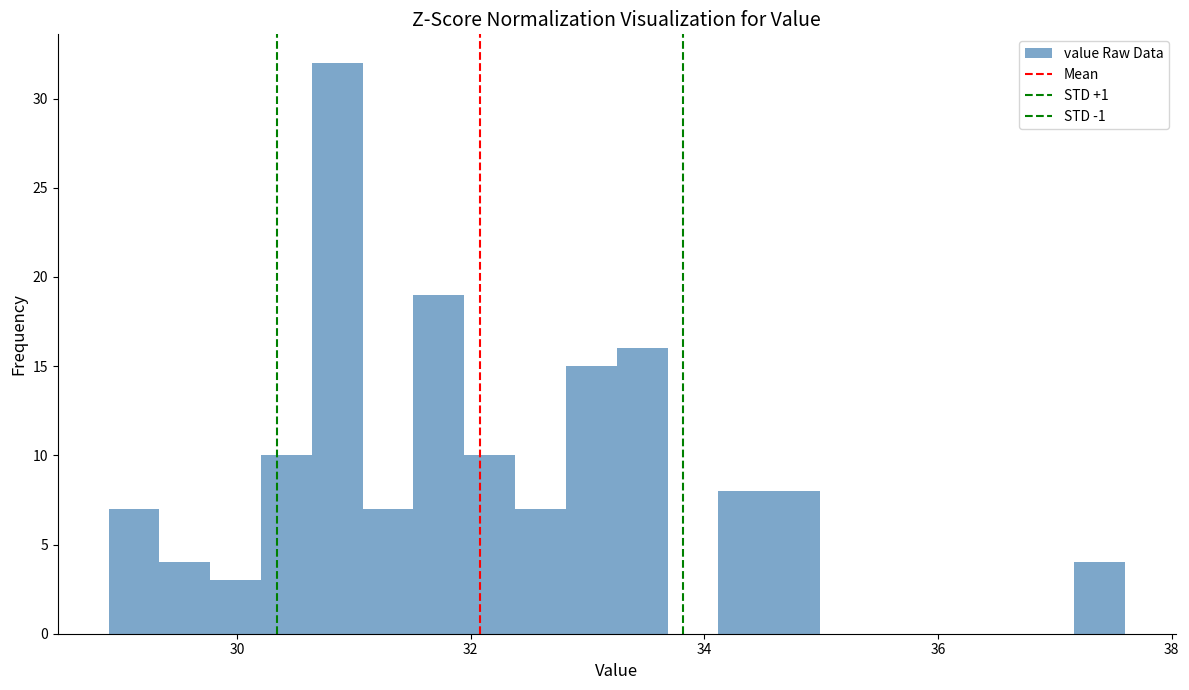

Around what value on the x-axis is the tallest bar? Give the approximate position of its centre, as read against the axis.

30.8